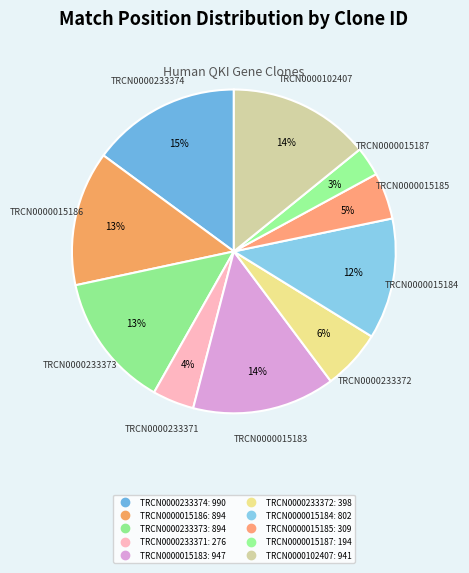

Count the number of slices in the pie.

10